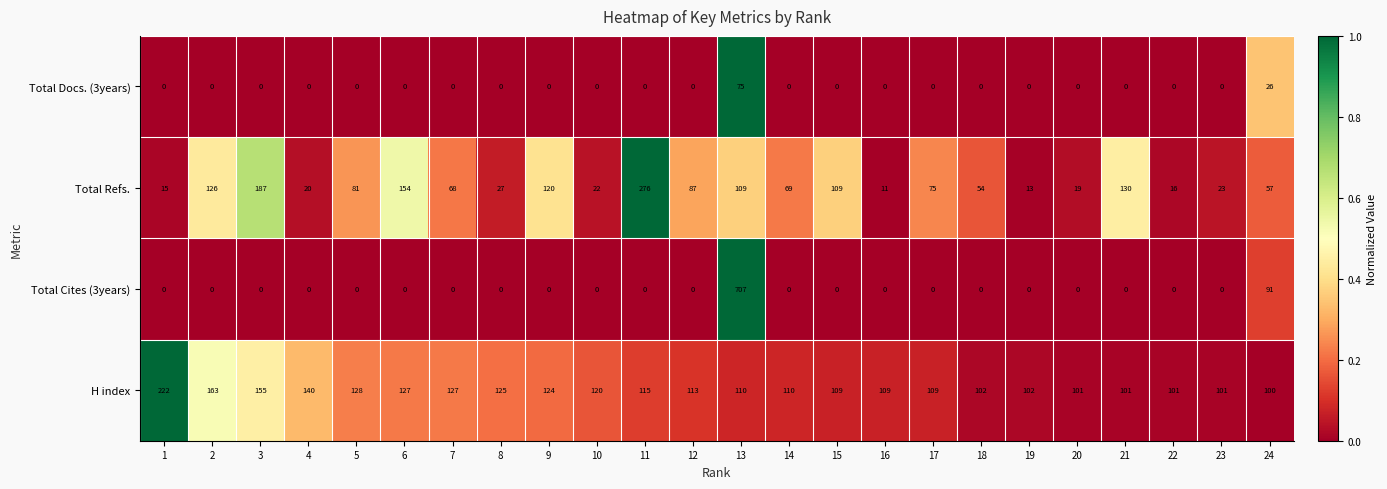

How many distinct data groups are displayed?

4